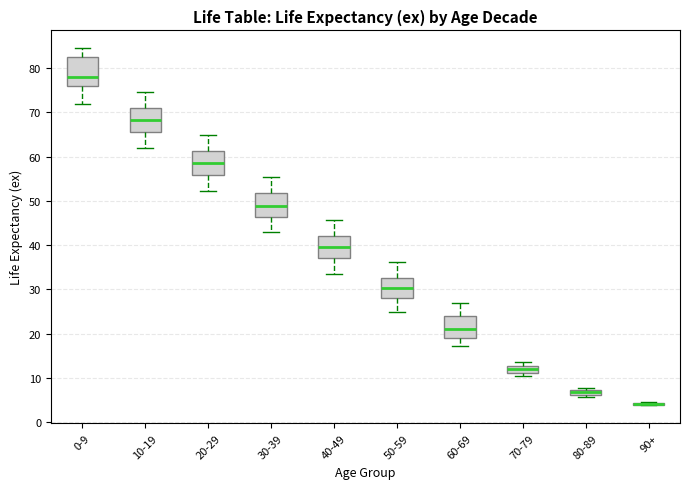

Where does the upper whisker of the box for 50-59 end on the y-axis? The values are not printed on the chart, so give them approximately, as read against the axis.

36